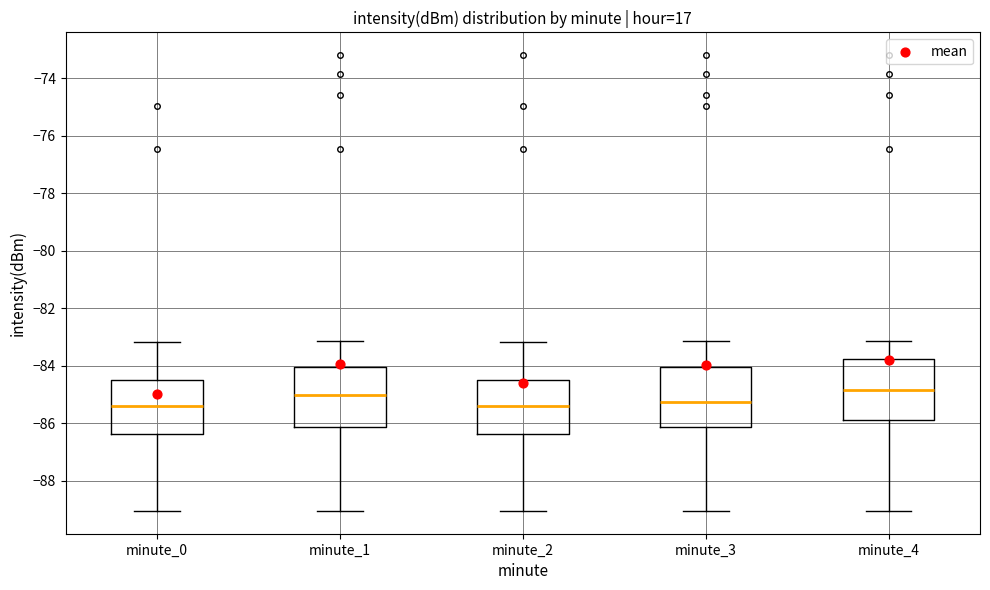

Reading left to right, transcribe this box plot: for each box, give where its median line is, the range the box spans, and where its two whiskers end, as read against the y-axis. The values are not printed on the chart, so give them approximately, as read against the axis.

minute_0: median -85.4, box -86.4 to -84.4, whiskers -89.0 to -83.2
minute_1: median -85.0, box -86.2 to -84.0, whiskers -89.0 to -83.2
minute_2: median -85.4, box -86.4 to -84.4, whiskers -89.0 to -83.2
minute_3: median -85.2, box -86.2 to -84.0, whiskers -89.0 to -83.2
minute_4: median -84.8, box -85.8 to -83.8, whiskers -89.0 to -83.2